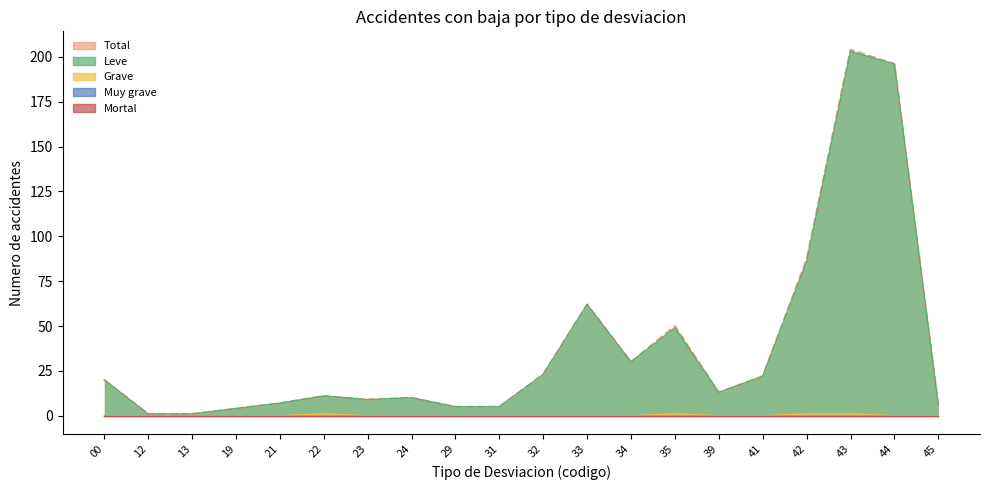

Does the chart have visible grid lines?

No